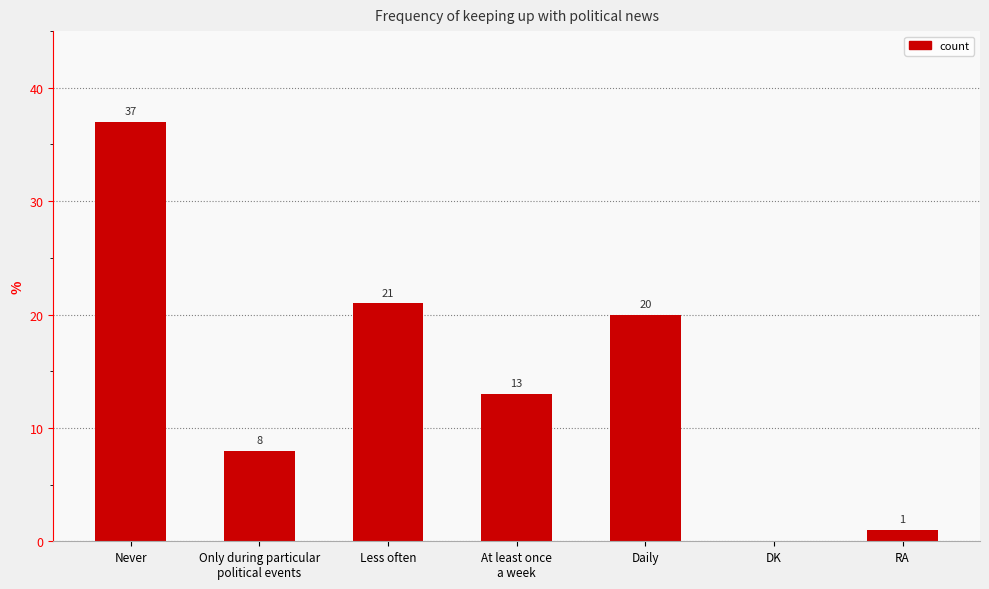

What is the ratio of the value at Never to the value at Less often?

1.8